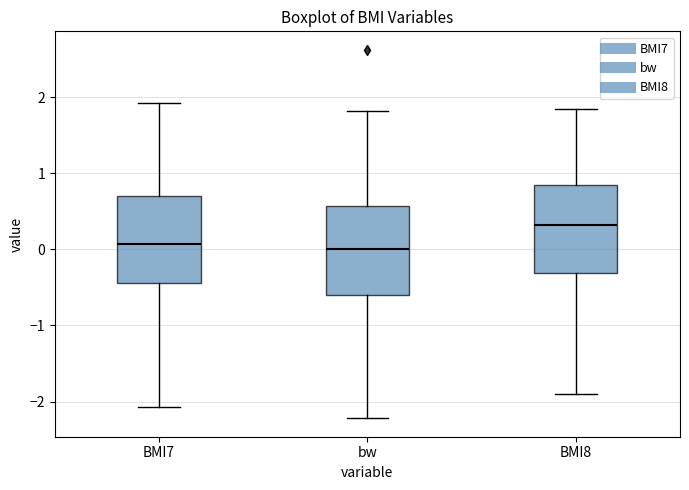

Reading left to right, transcribe this box plot: for each box, give where its median line is, the range the box spans, and where its two whiskers end, as read against the y-axis. The values are not printed on the chart, so give them approximately, as read against the axis.

BMI7: median 0.1, box -0.4 to 0.7, whiskers -2.1 to 1.9
bw: median 0.0, box -0.6 to 0.6, whiskers -2.2 to 1.8
BMI8: median 0.3, box -0.3 to 0.8, whiskers -1.9 to 1.8